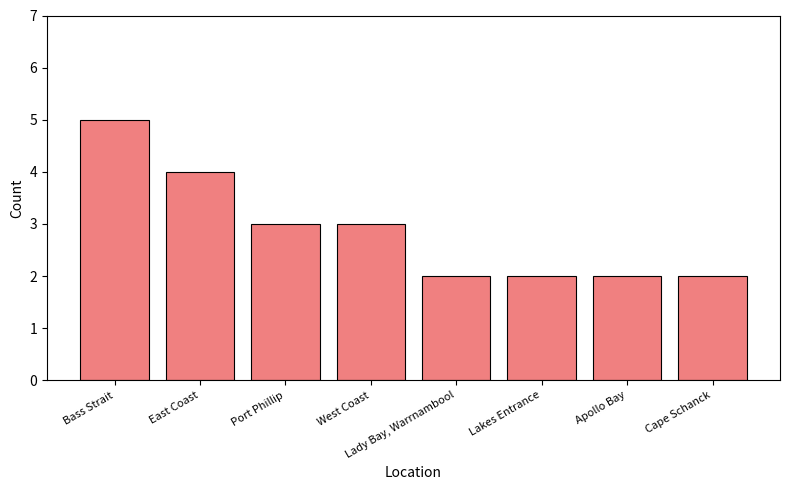

The chart shows a value of 3 at Bass Strait. True or false?

False